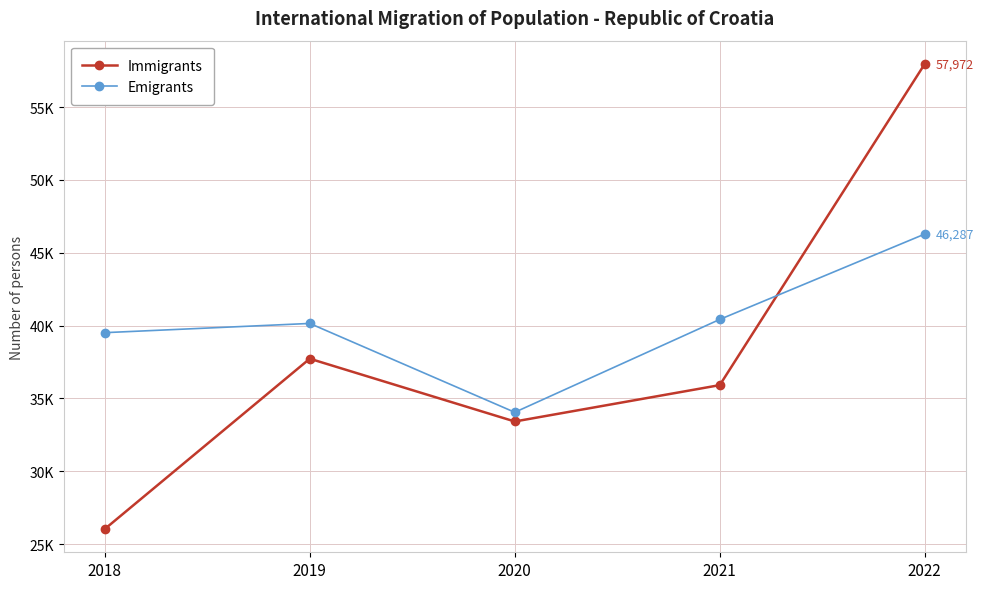

Reading right to left, extract all data points from this chart.

Immigrants: 2022=57972	2021=35912	2020=33414	2019=37726	2018=26029
Emigrants: 2022=46287	2021=40424	2020=34046	2019=40148	2018=39515